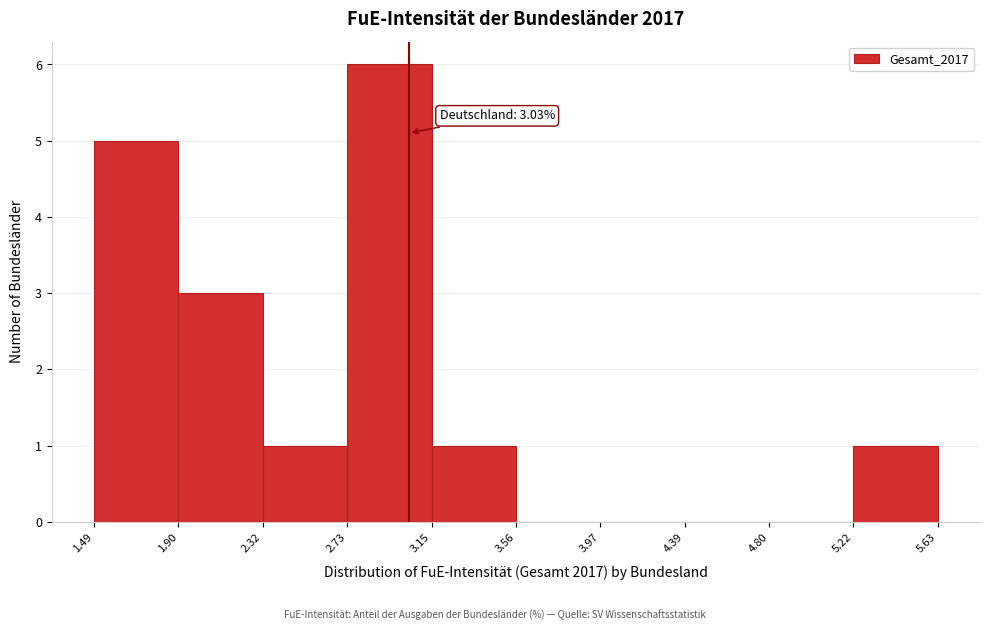

Over which range of the x-axis is the bar tallest?

2.73 to 3.15